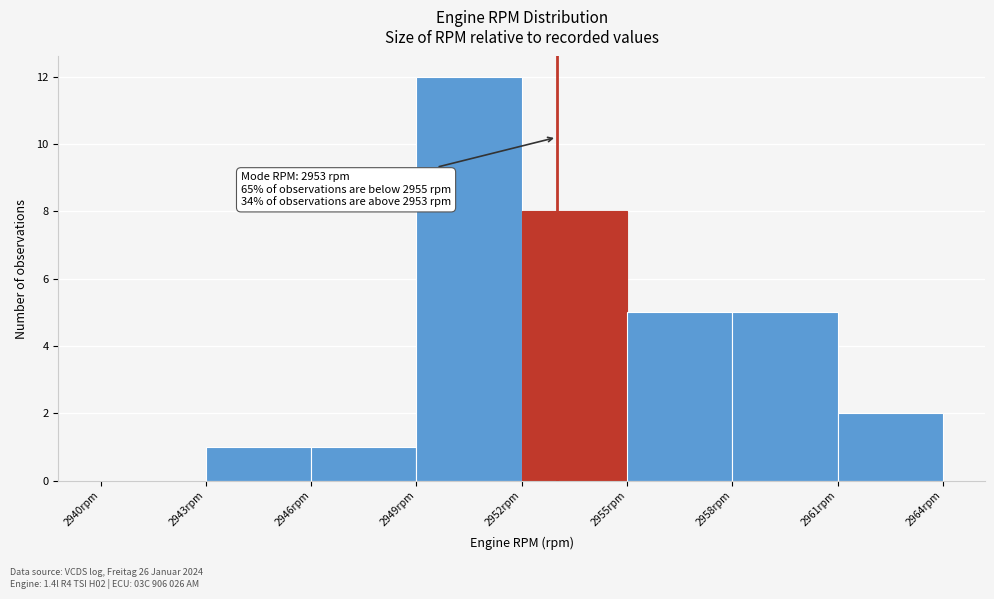

Which range on the x-axis has the tallest bar?

2949 to 2952